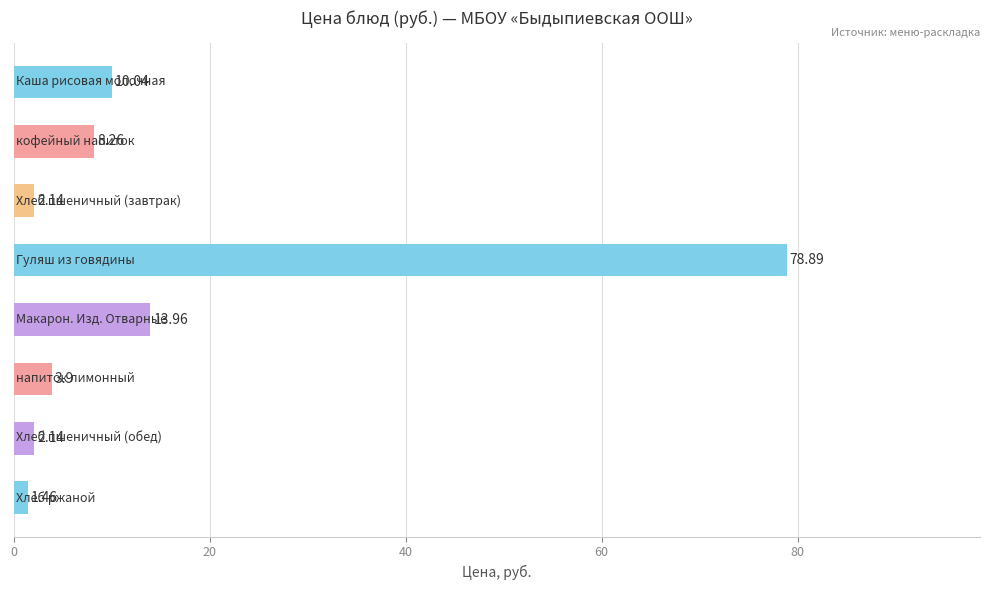

What is the sum of all values?

120.8